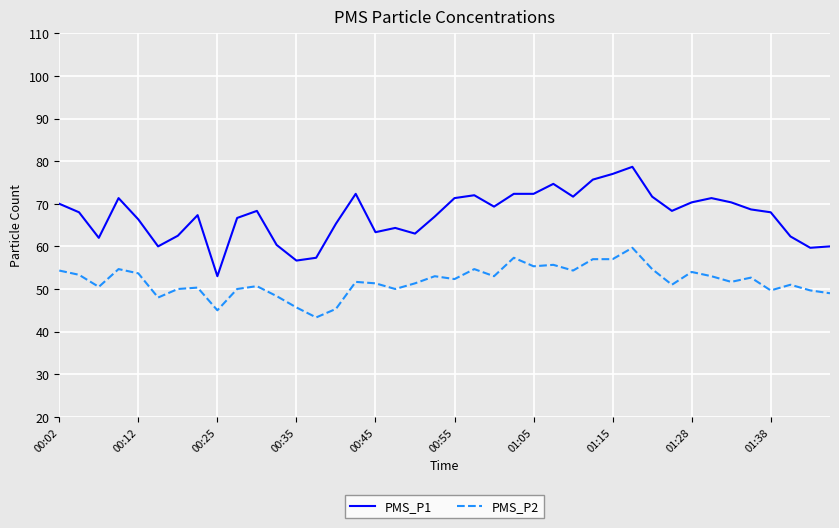

What is the maximum value shown in the chart?

78.7